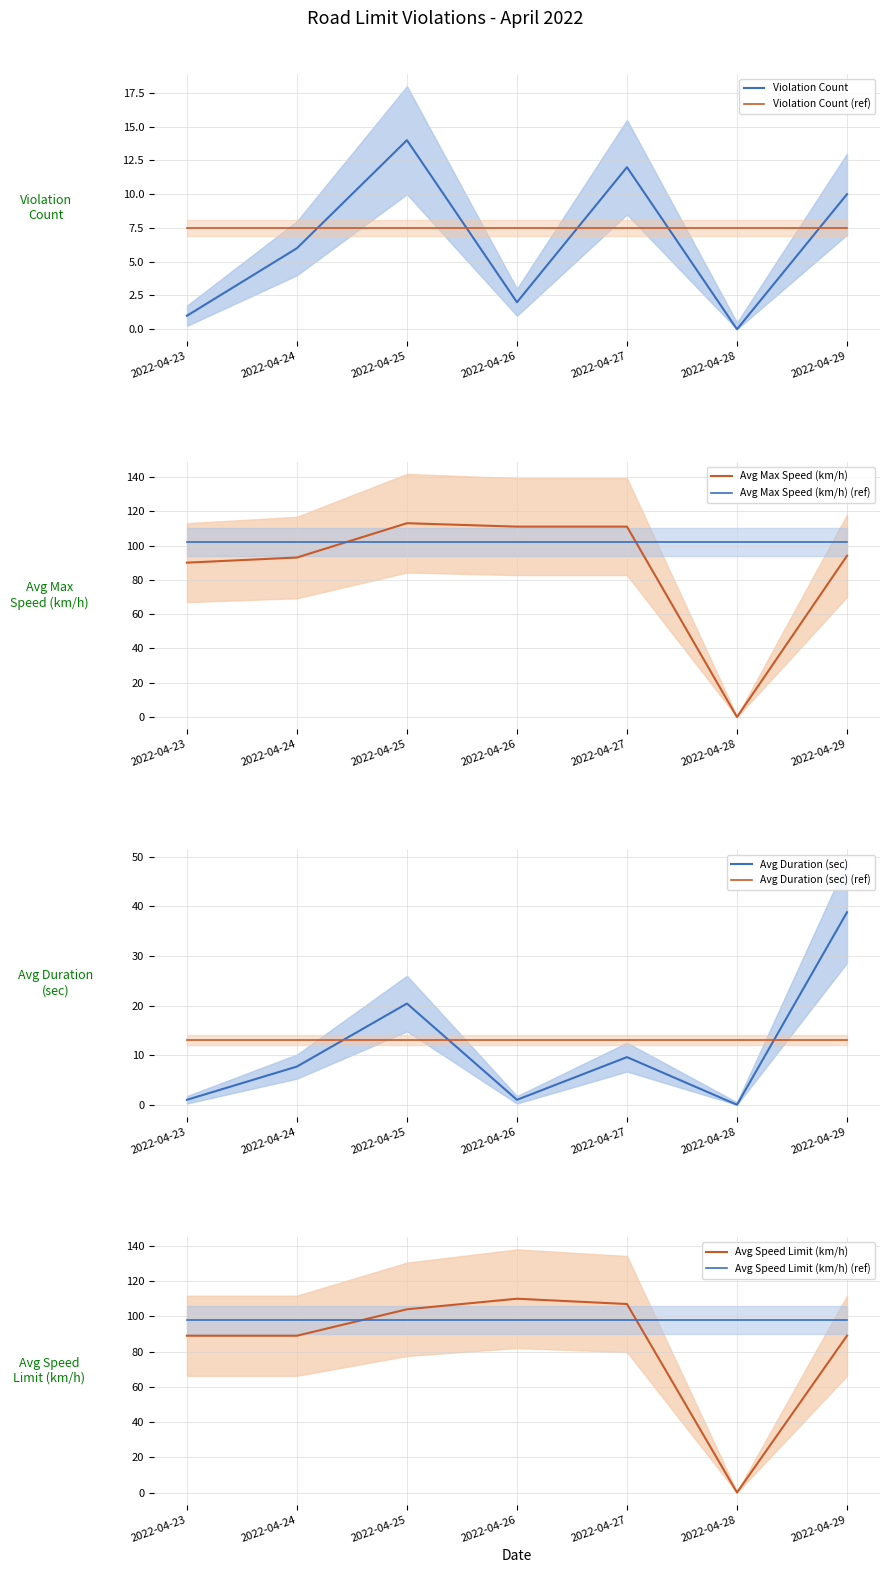

Rank the series by their maximum value, from highest to lowest.

Avg Max Speed (km/h), Avg Speed Limit (km/h), Avg Duration (sec), Violation Count